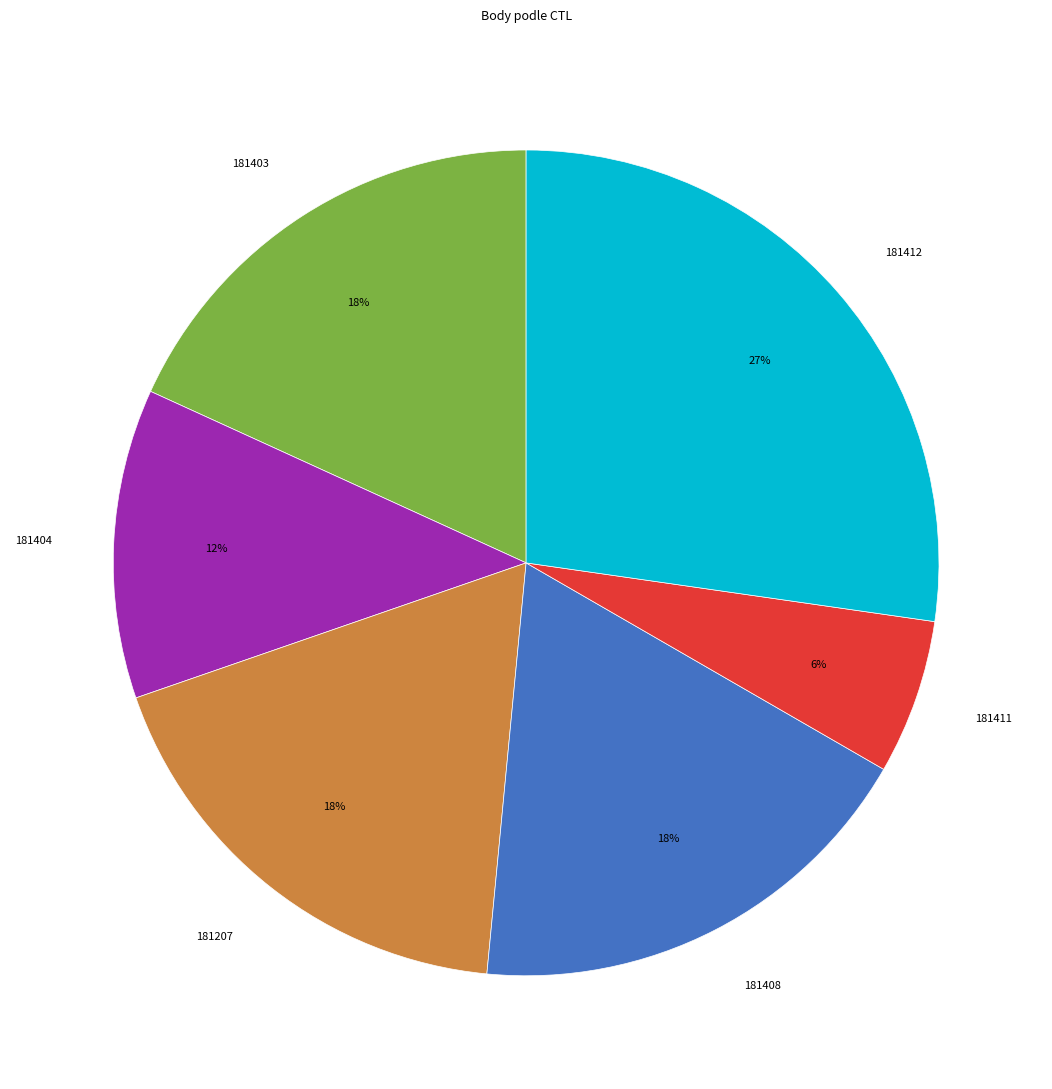

Between 181411 and 181412, which is larger?

181412